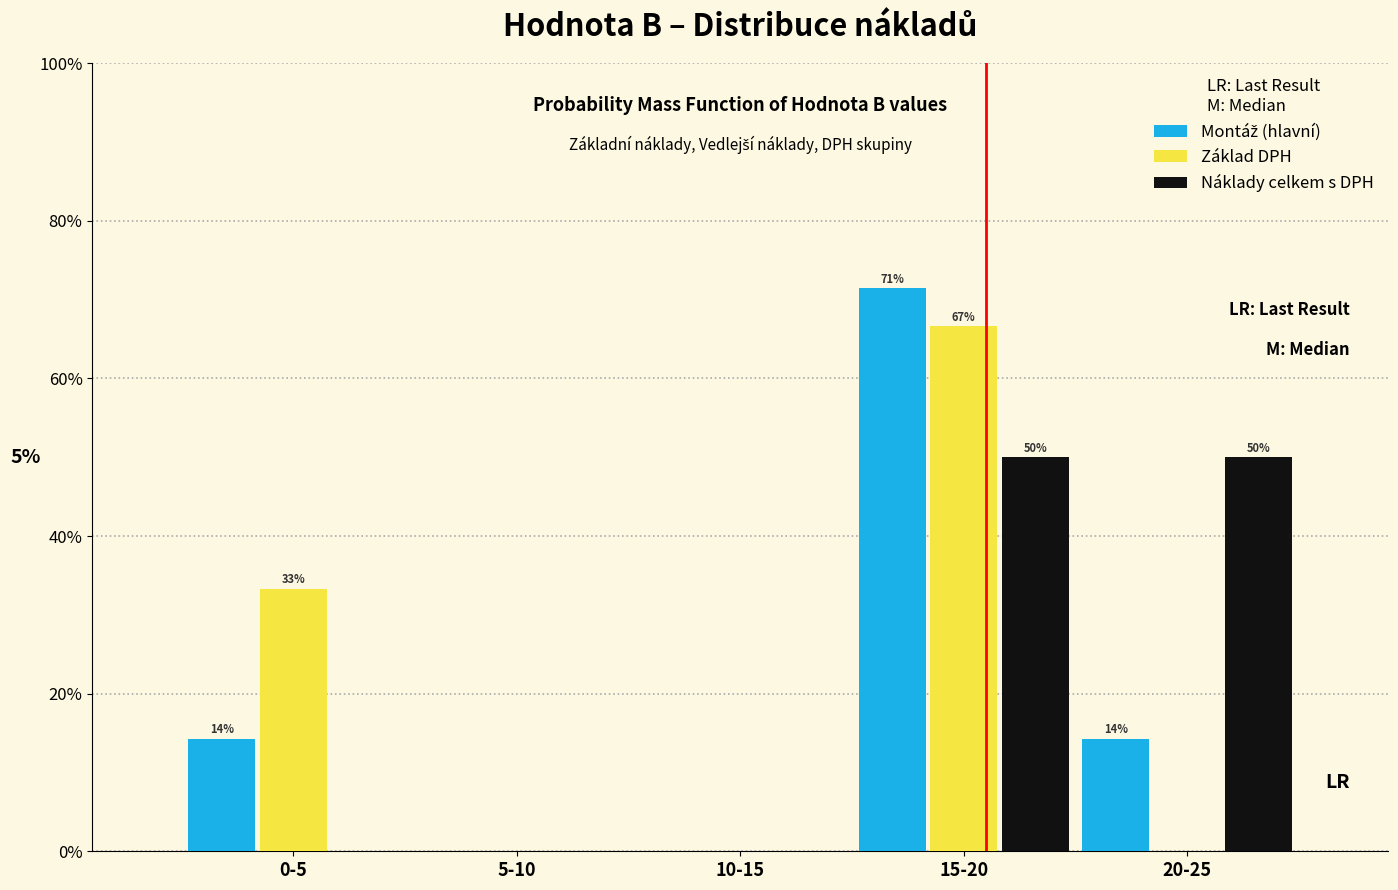

True or false: Základ DPH has a value of 57.8 at 0-5.

False